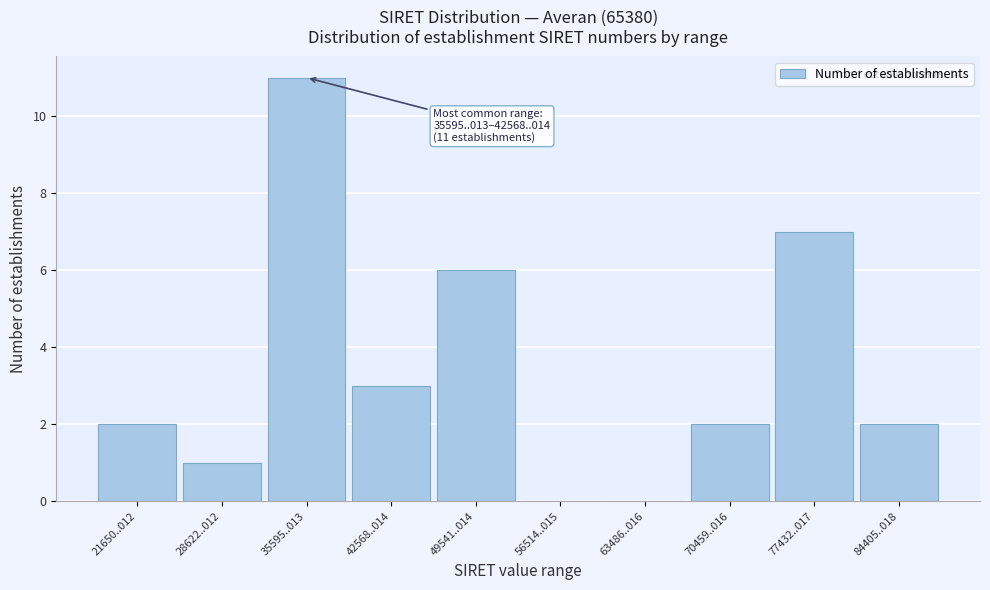

Between 56514..015 and 28622..012, which is larger?

28622..012